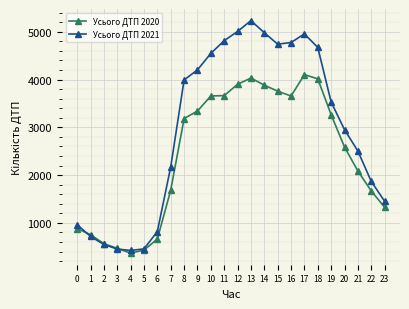

What is the value of the Усього ДТП 2020 point at the 24th from the left?

1326